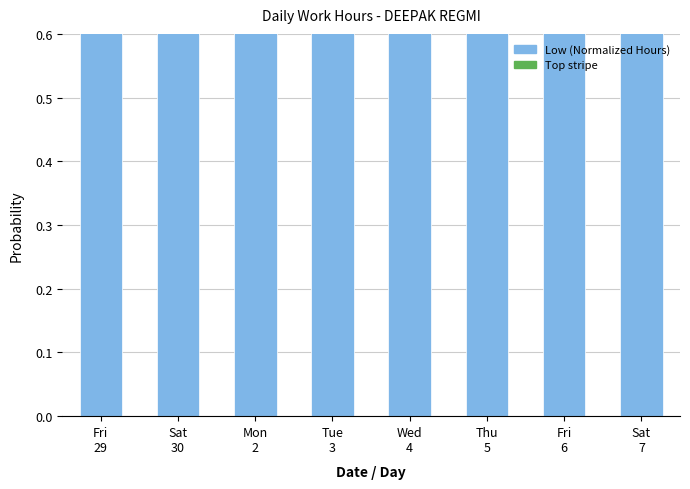

Which label corresponds to the smallest value in the chart?

Sat
7